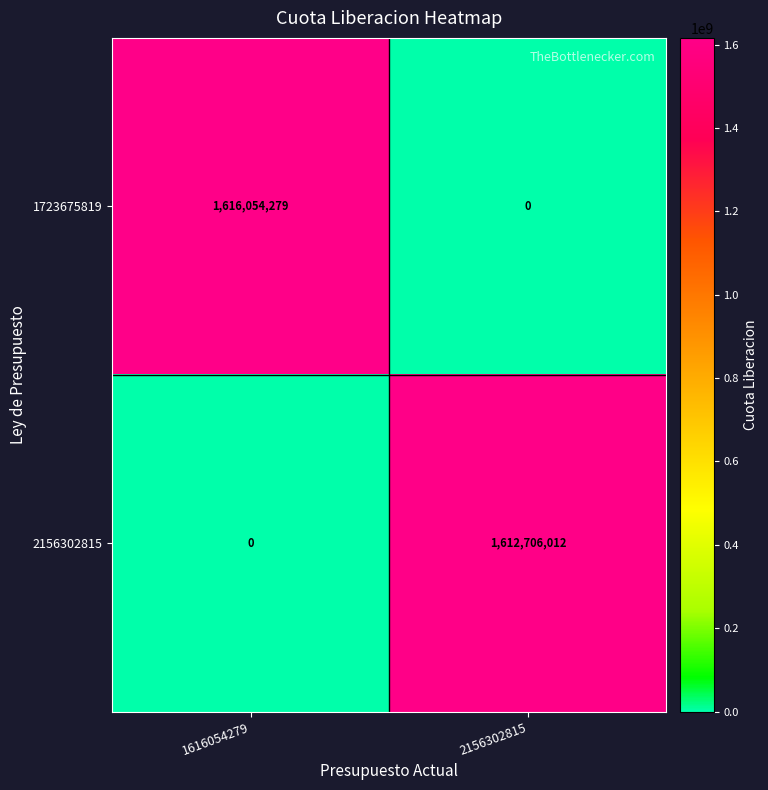

At which label does 1723675819 reach its minimum?

2156302815